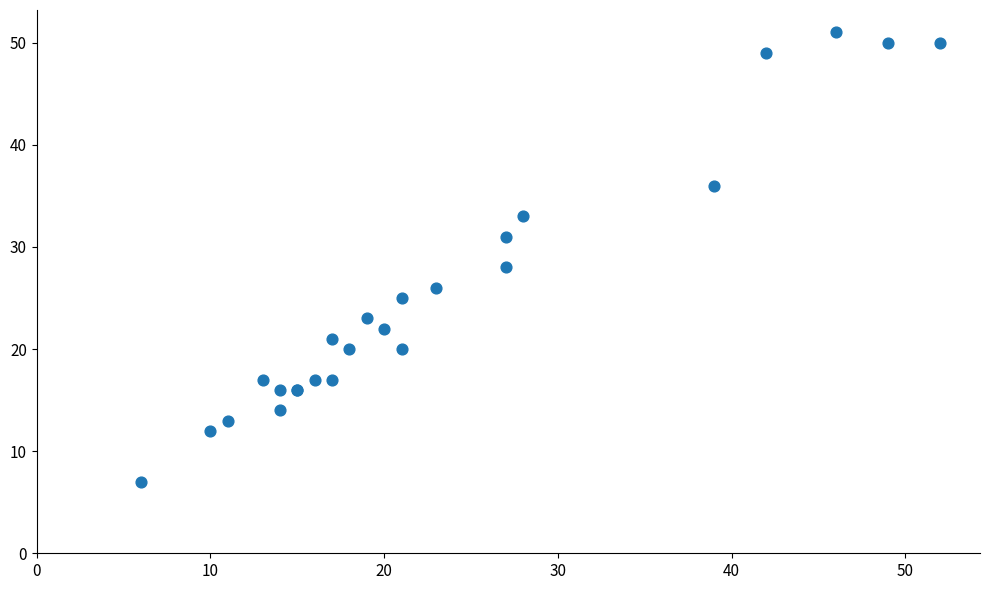

What Y value in the scatter plot is closest to 29?

28